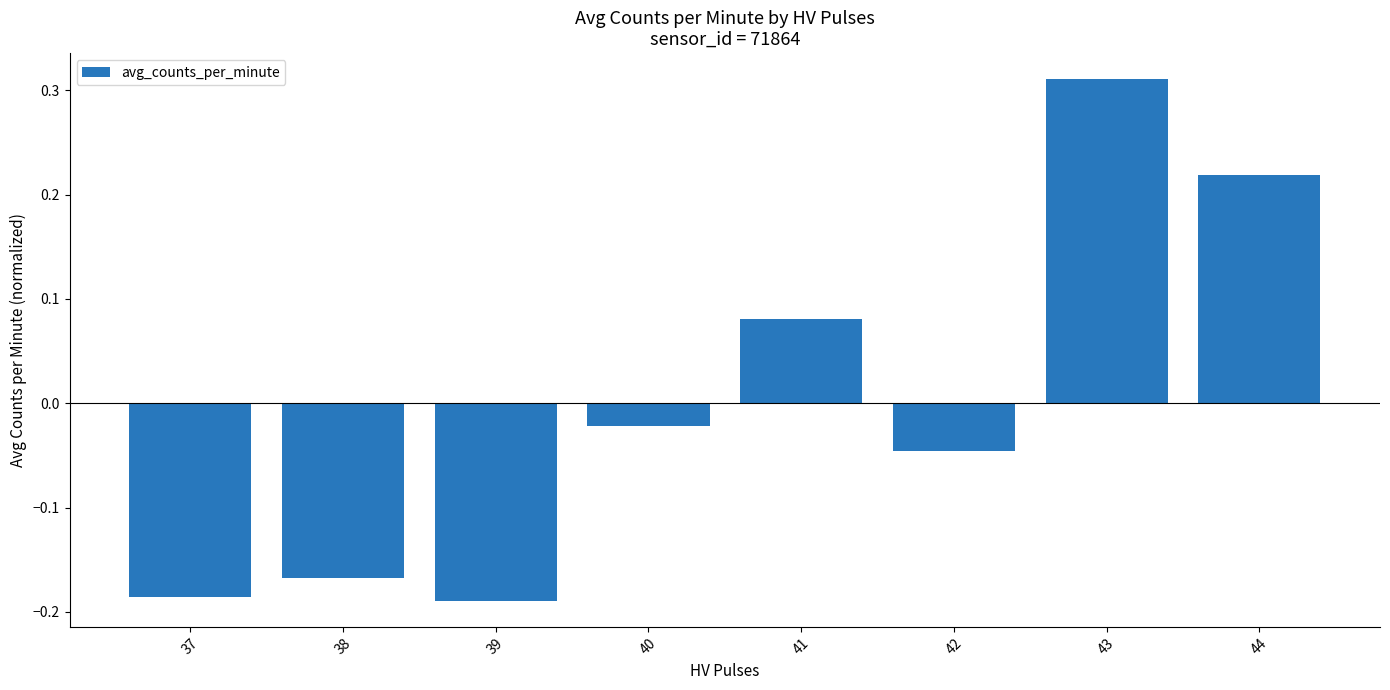

What is the change in value from 39 to 41?

+0.3